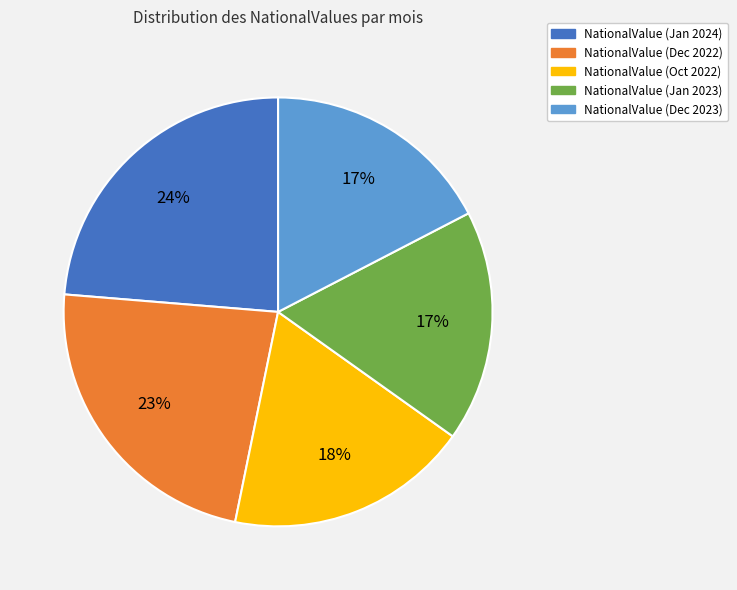

Count the number of slices in the pie.

5